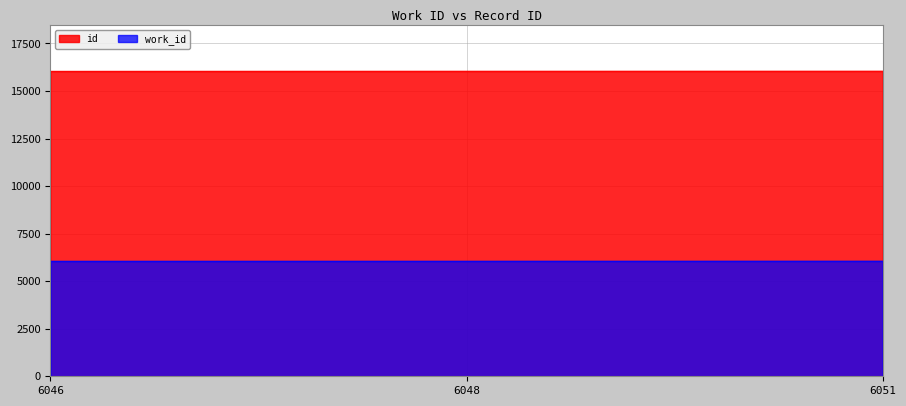

Which has a higher value, 6048 or 6051?

6051